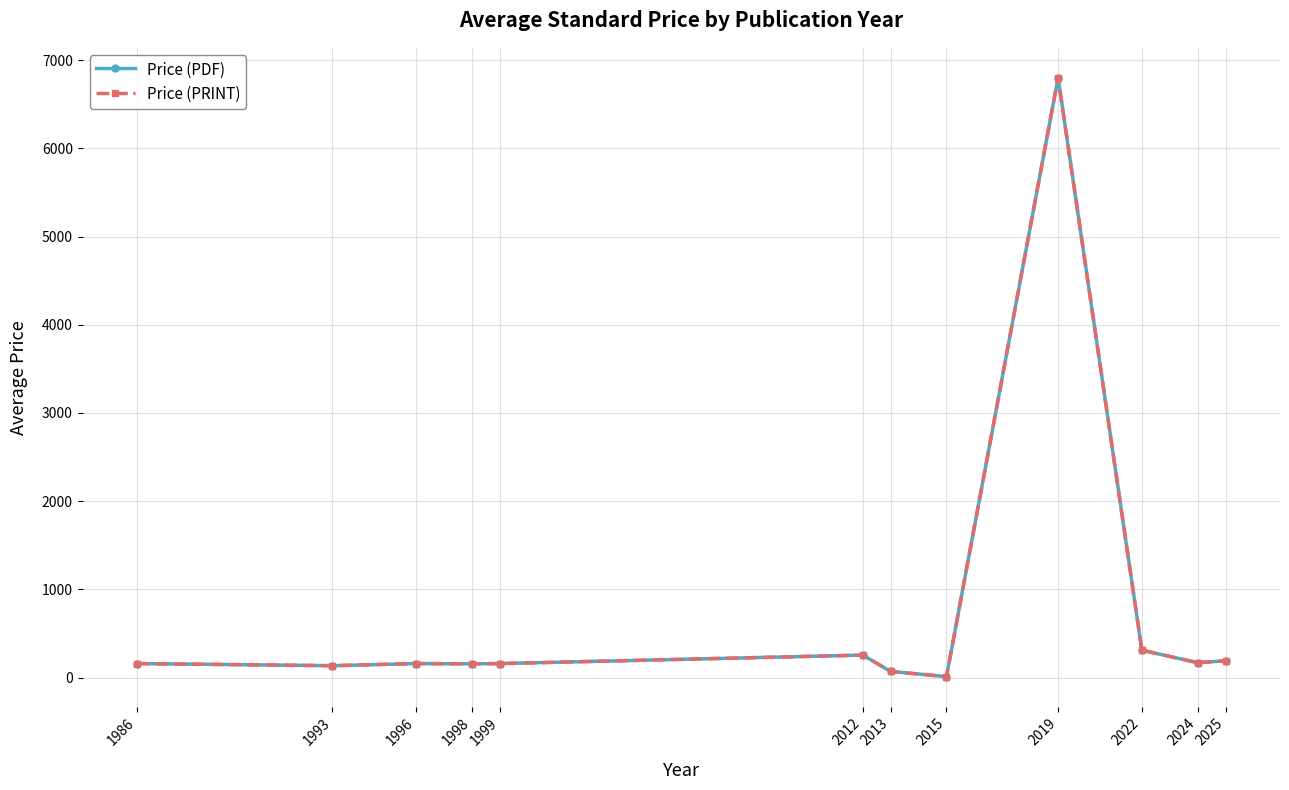

True or false: Price (PDF) has more than 1 interior local peaks.

True